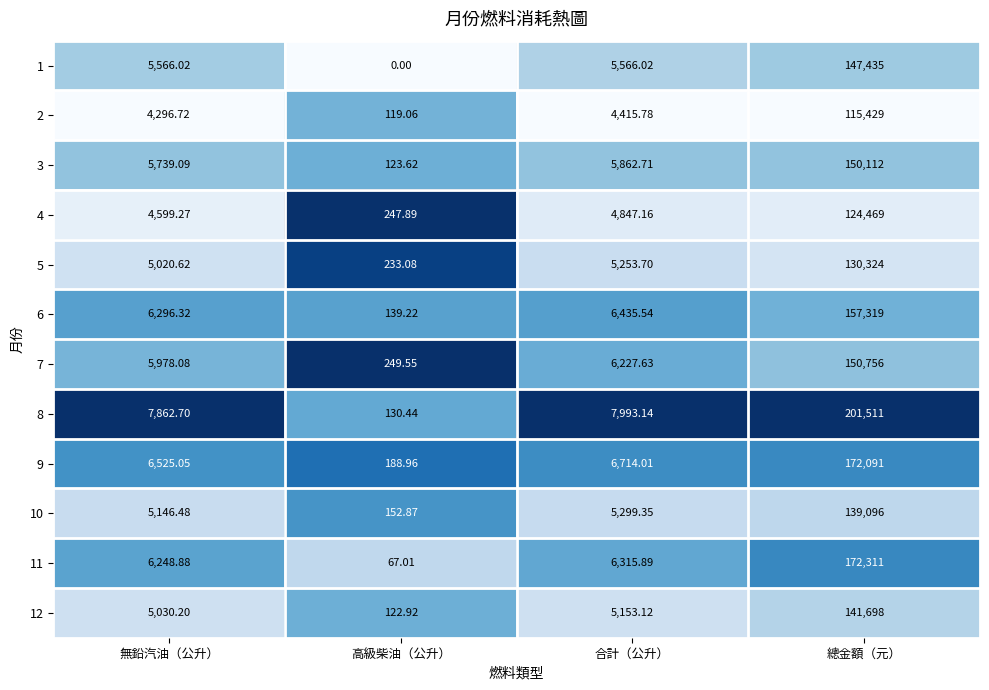

Which series has the largest total across all categories?

8